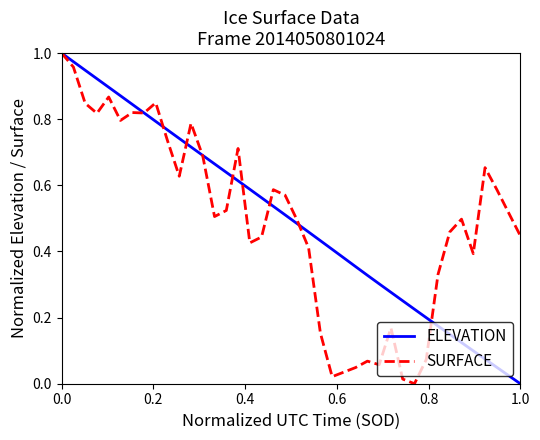

Reading right to left, list all the values displayed in this chart.

ELEVATION: 0.0	0.0	0.0	0.1	0.1	0.1	0.1	0.2	0.2	0.2	0.3	0.3	0.3	0.3	0.4	0.4	0.4	0.4	0.5	0.5	0.5	0.5	0.6	0.6	0.6	0.6	0.7	0.7	0.7	0.7	0.8	0.8	0.8	0.8	0.9	0.9	0.9	0.9	1.0	1.0
SURFACE: 0.4	0.5	0.6	0.7	0.4	0.5	0.5	0.3	0.1	0.0	0.0	0.2	0.1	0.1	0.0	0.0	0.0	0.2	0.4	0.5	0.6	0.6	0.4	0.4	0.7	0.5	0.5	0.7	0.8	0.6	0.7	0.8	0.8	0.8	0.8	0.9	0.8	0.8	1.0	1.0